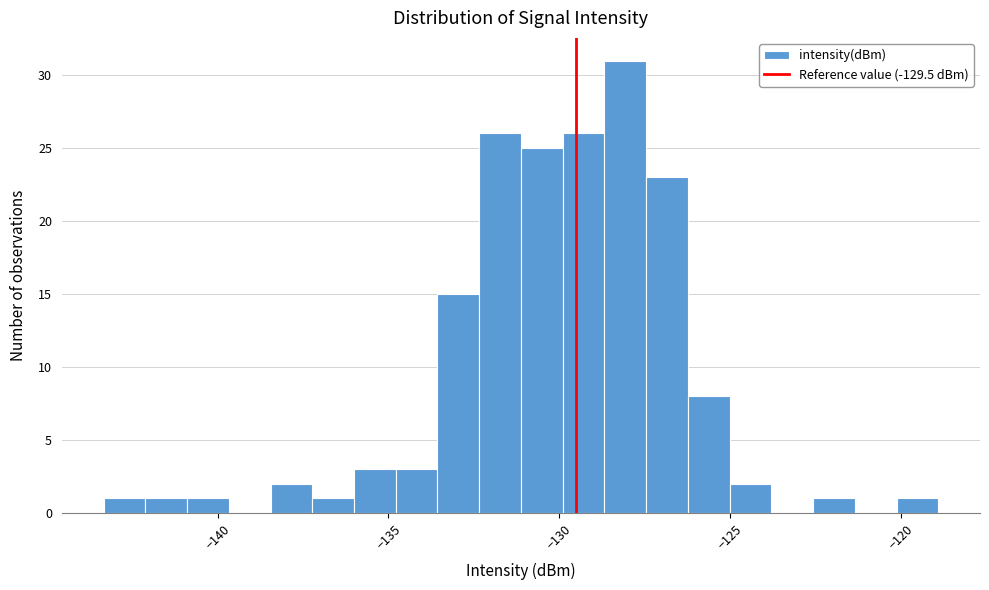

Around what value on the x-axis is the tallest bar? Give the approximate position of its centre, as read against the axis.

-128.0